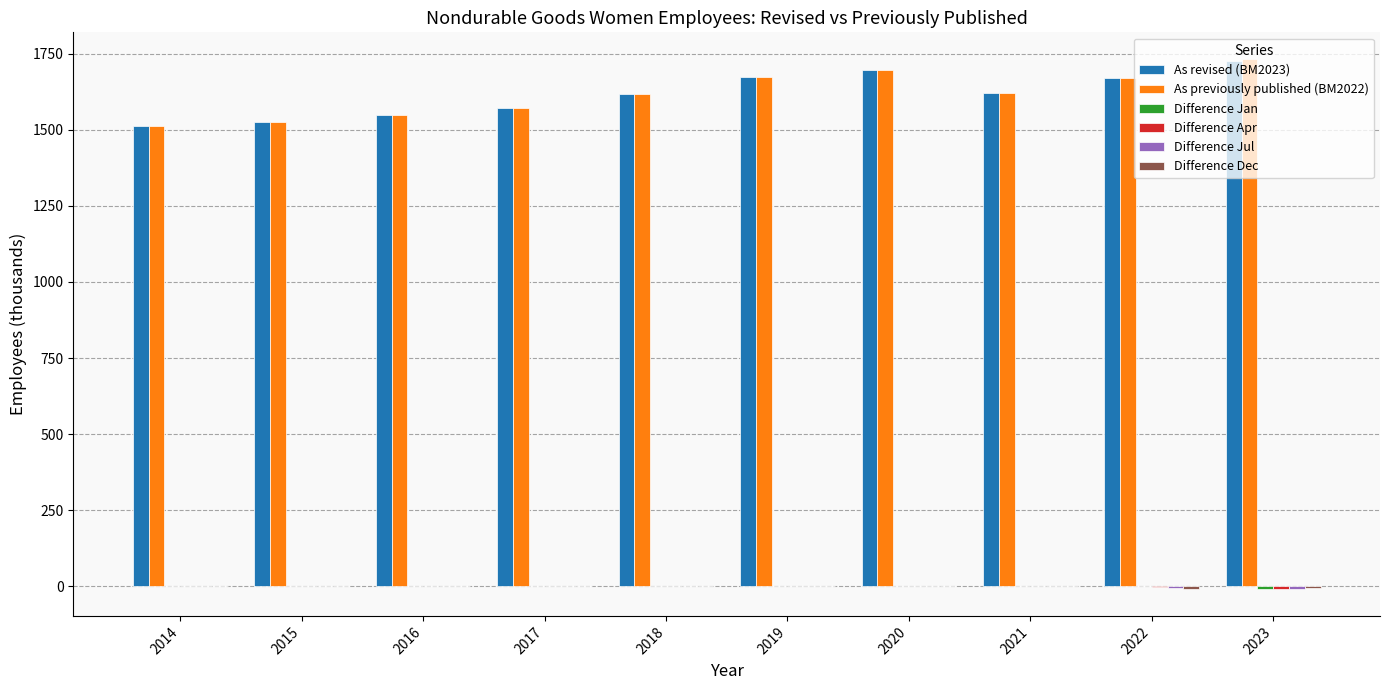

True or false: As revised (BM2023) has a value of 1526 at 2015.

True